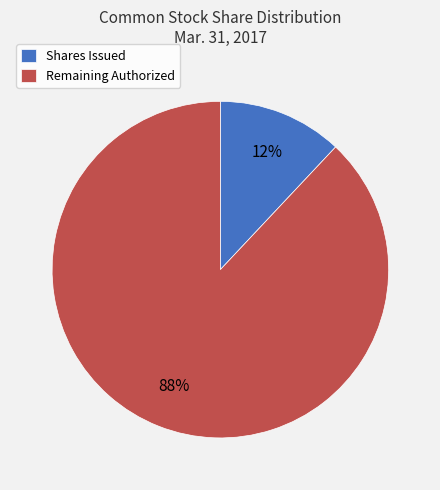

Approximately how many times larger is the value at Remaining Authorized compared to Shares Issued?

7.3